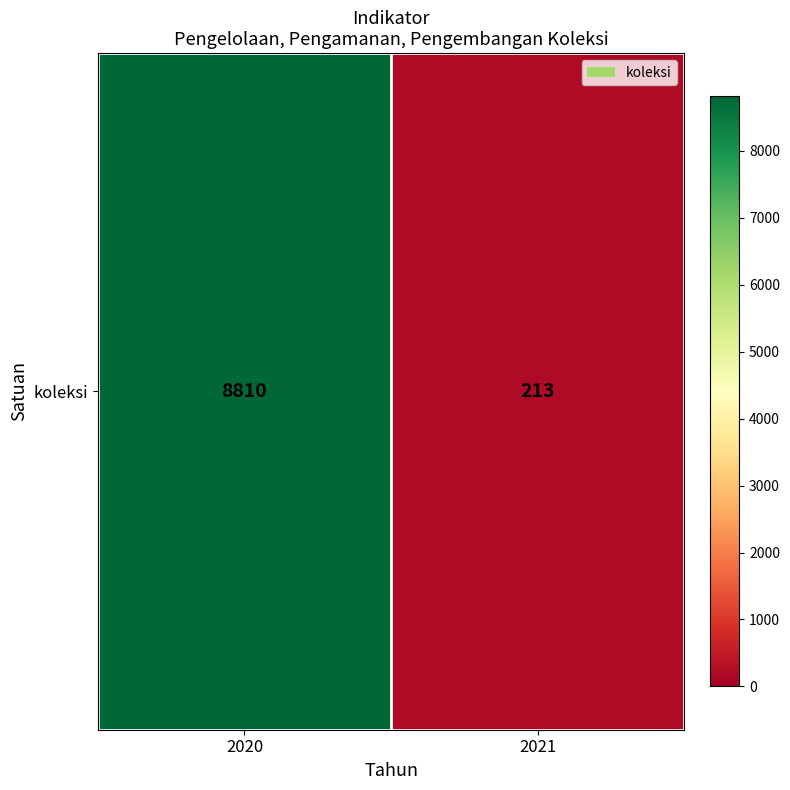

Reading left to right, transcribe all the data shown in this chart.

2020=8810	2021=213